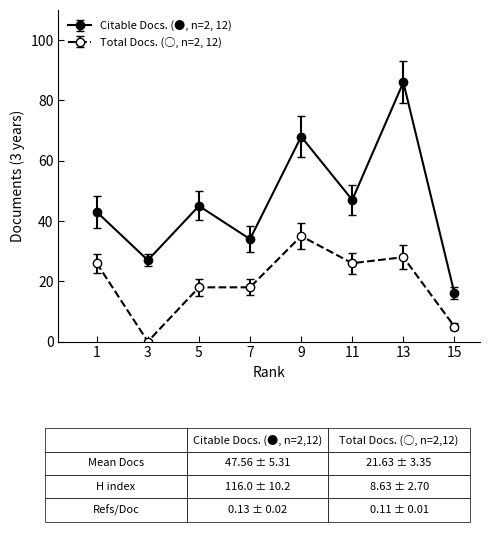

What is the difference between the maximum and second lowest values in the Total Docs. (○, n=2, 12) series?

30